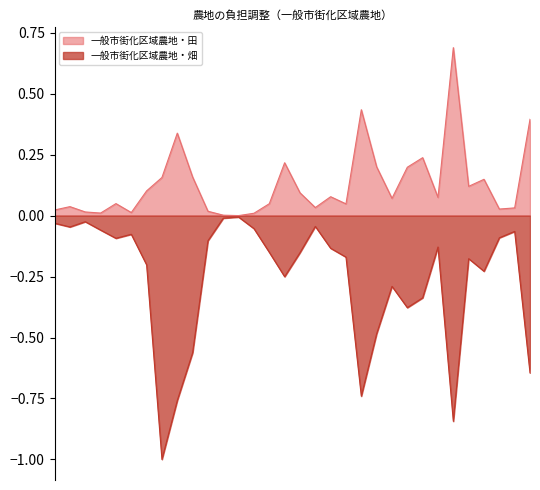

What is the difference between the maximum and minimum values in the 一般市街化区域農地・畑 series?

1.0